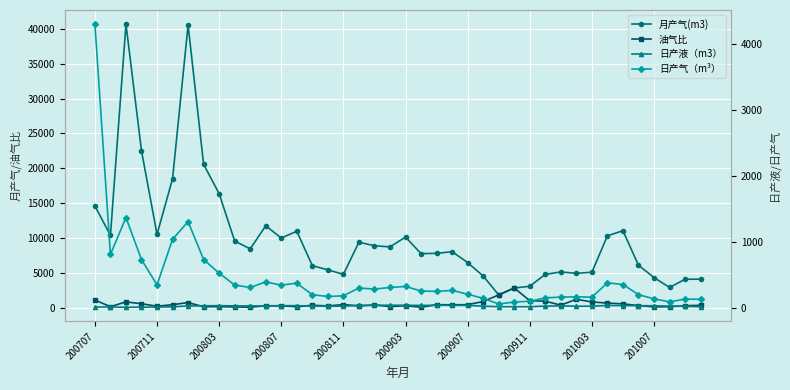

True or false: 日产气（m³） and 日产液（m3） intersect in this chart.

False